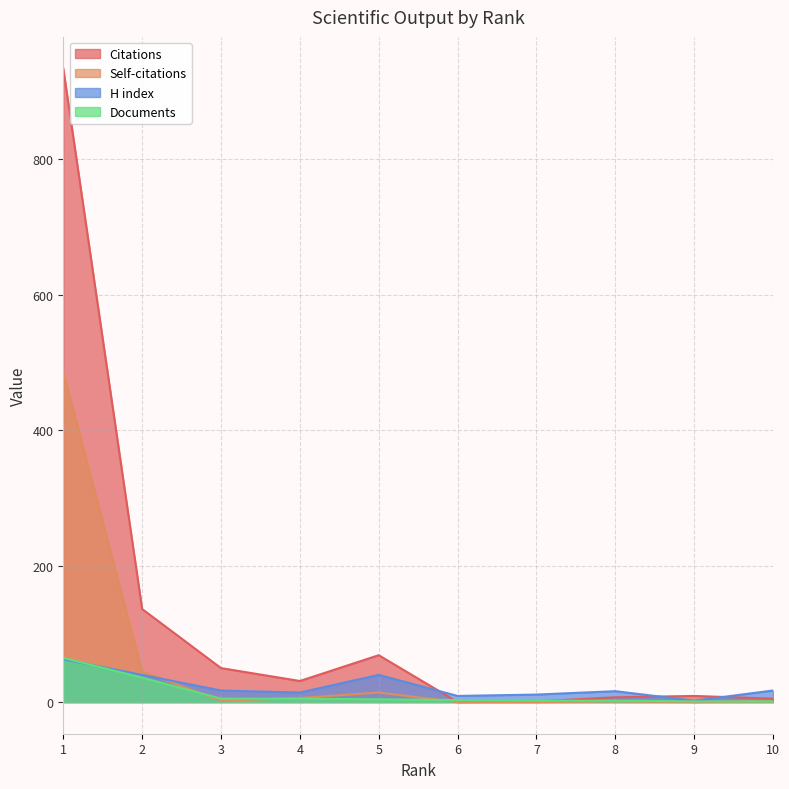

How many interior local valleys does the Citations series have?

2